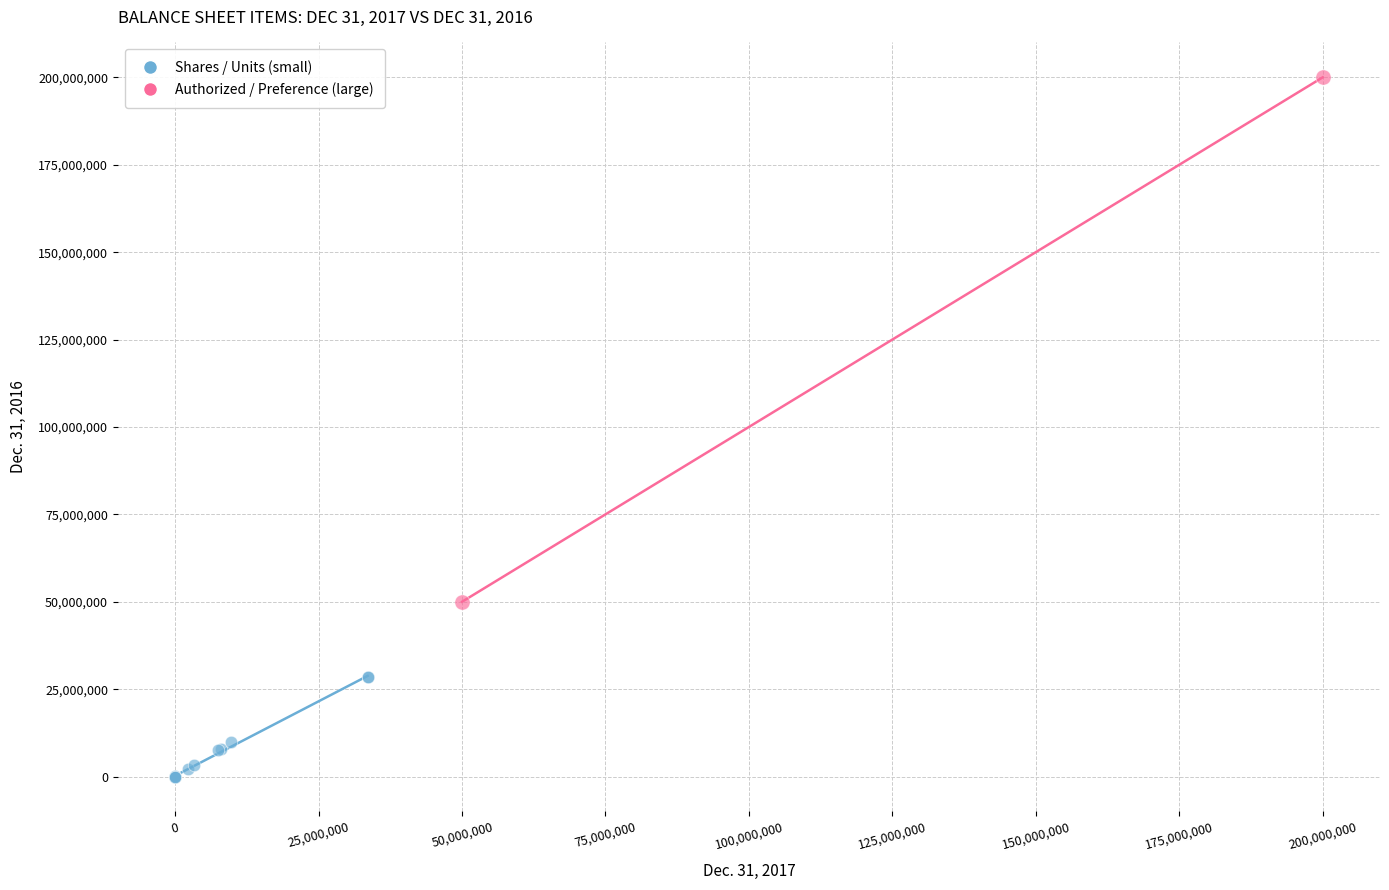

Which series has the widest spread of Y values?

Authorized / Preference (large)